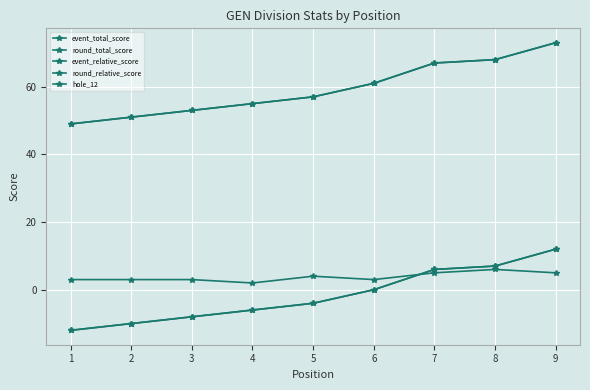

Is this an area chart (filled region under the line)?

No